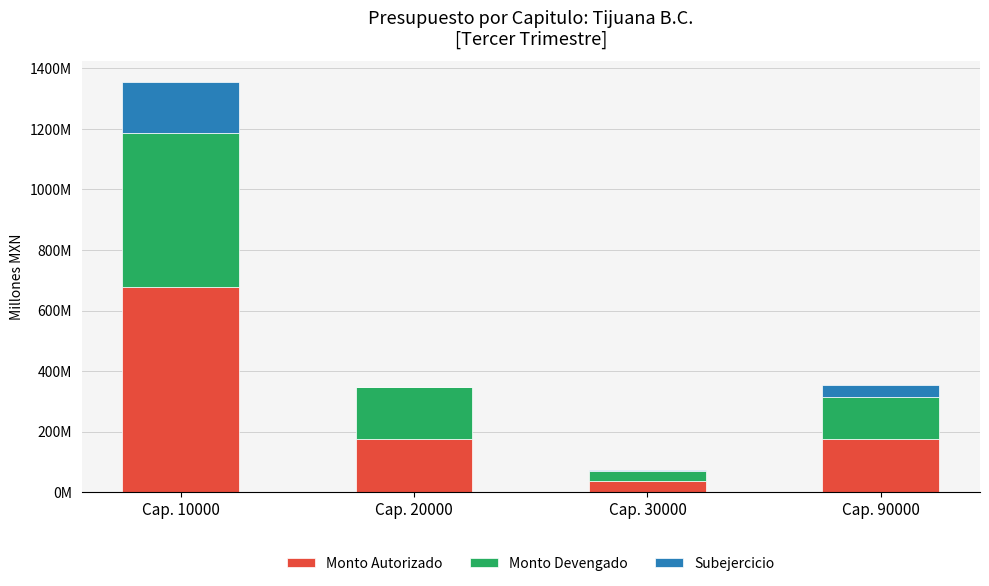

What are all the series names shown in the legend?

Monto Autorizado, Monto Devengado, Subejercicio